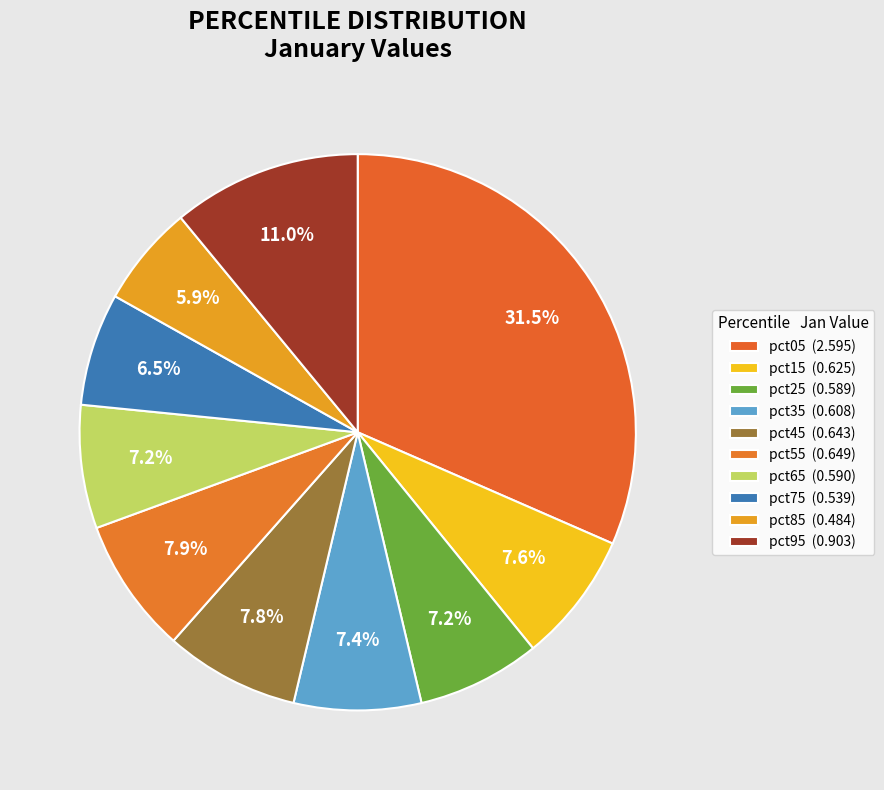

How many segments does this pie chart have?

10